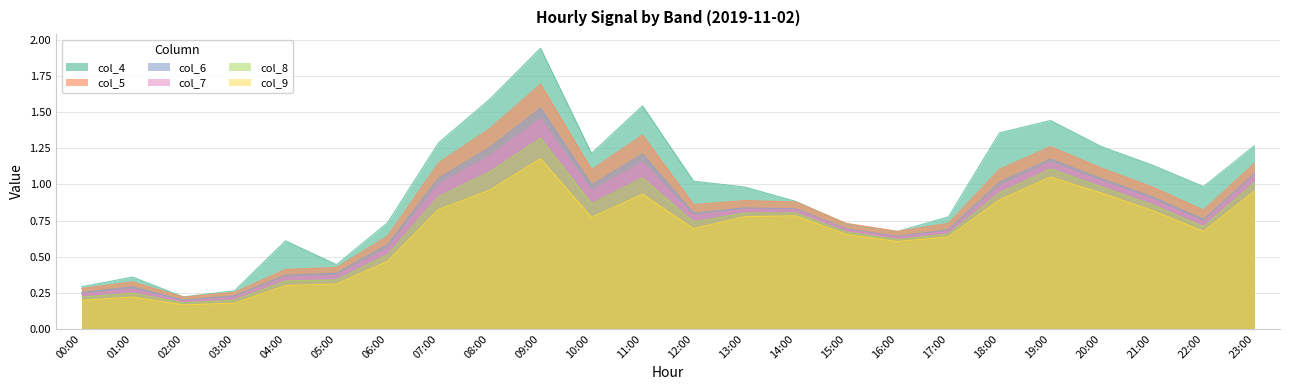

Rank the categories by col_9 value from lowest to highest.

02:00, 03:00, 00:00, 01:00, 04:00, 05:00, 06:00, 16:00, 17:00, 15:00, 22:00, 12:00, 10:00, 13:00, 14:00, 21:00, 07:00, 18:00, 11:00, 20:00, 23:00, 08:00, 19:00, 09:00